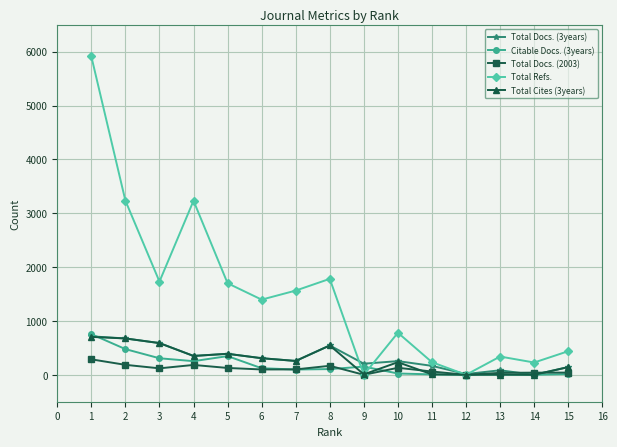

Where is the first local maximum for Total Refs.?

4